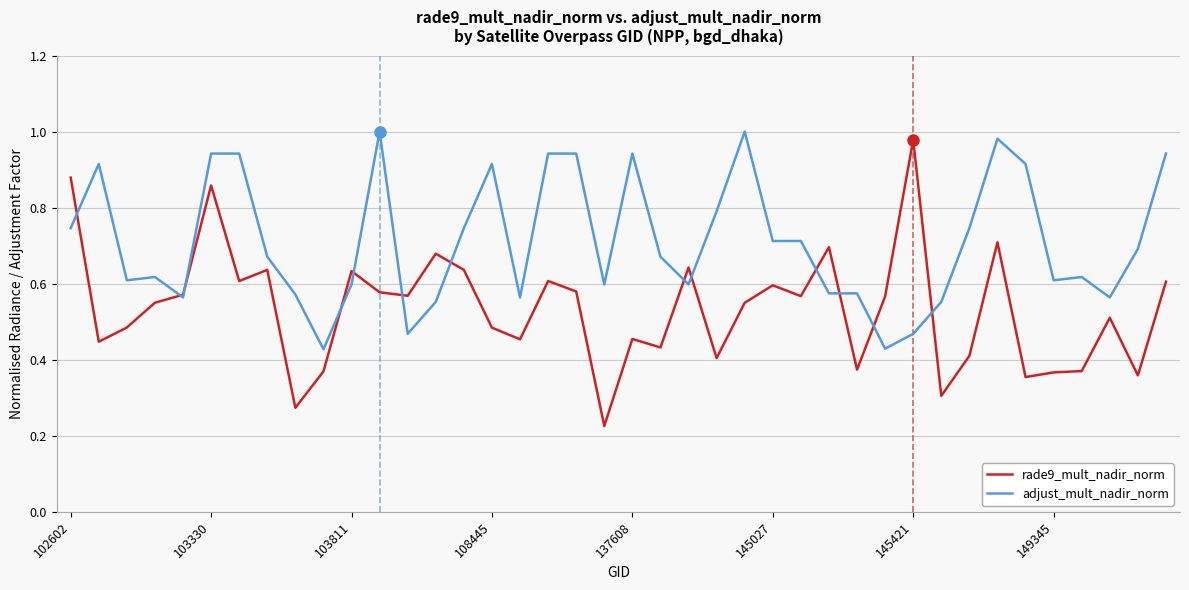

Which series has the largest total across all categories?

adjust_mult_nadir_norm